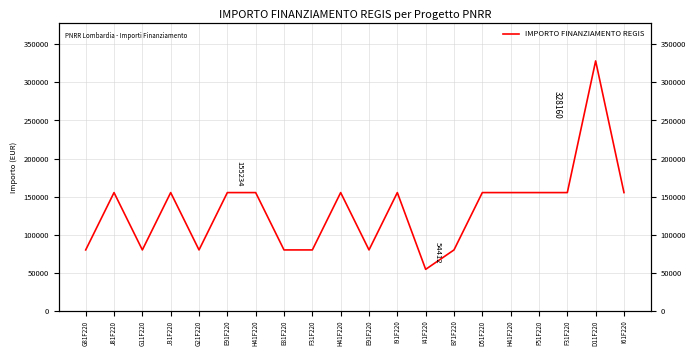

What is the label of the 6th point from the left?

E91F220